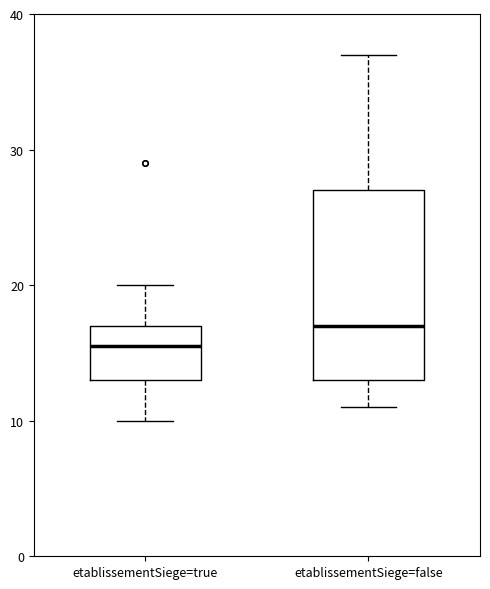

Which box has the lowest median line?

etablissementSiege=true